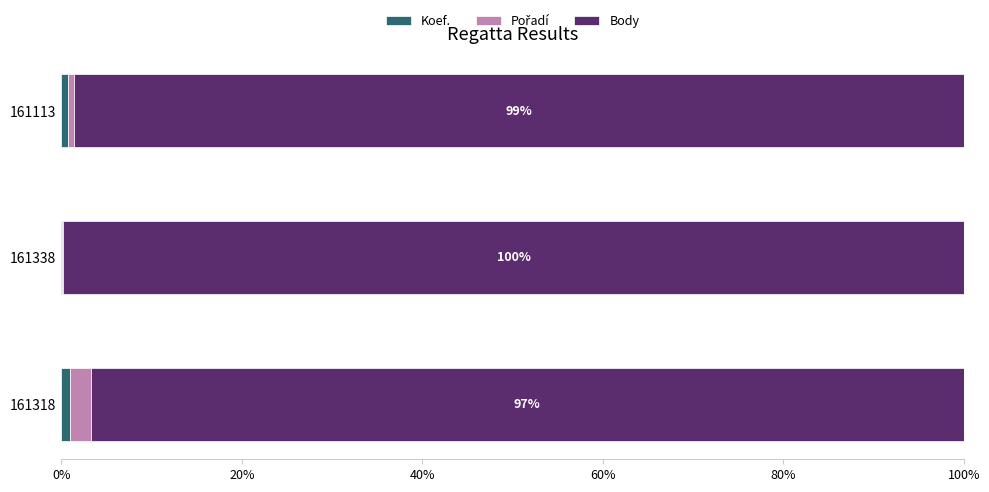

Which series has the widest spread of values?

Body